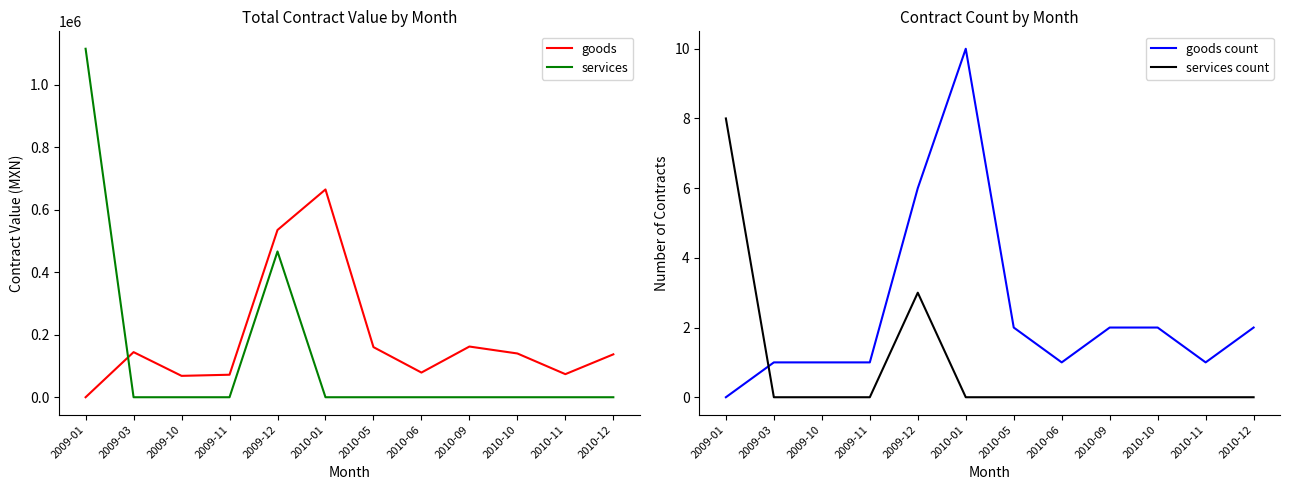

Between 2010-10 and 2009-01, which is larger?

2010-10